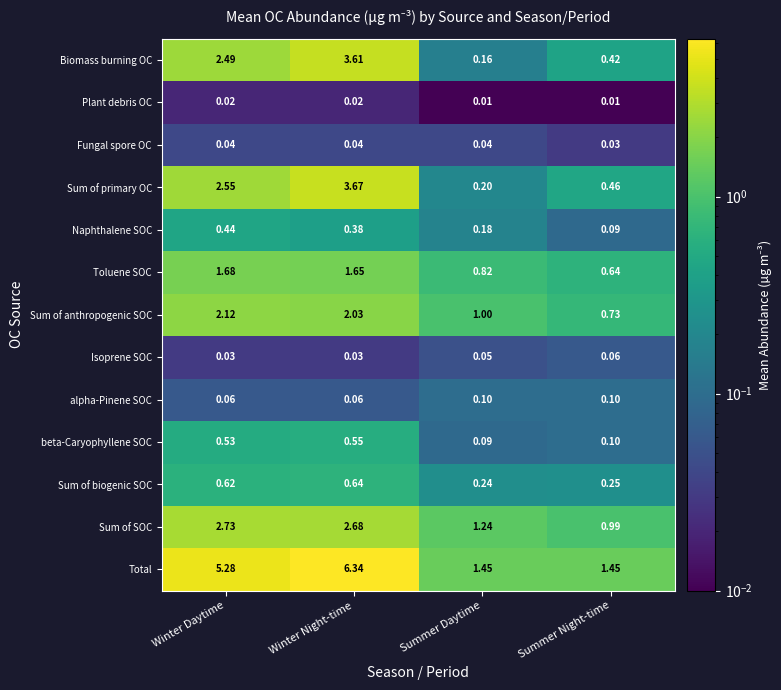

Which series has the largest range (max minus min)?

Total